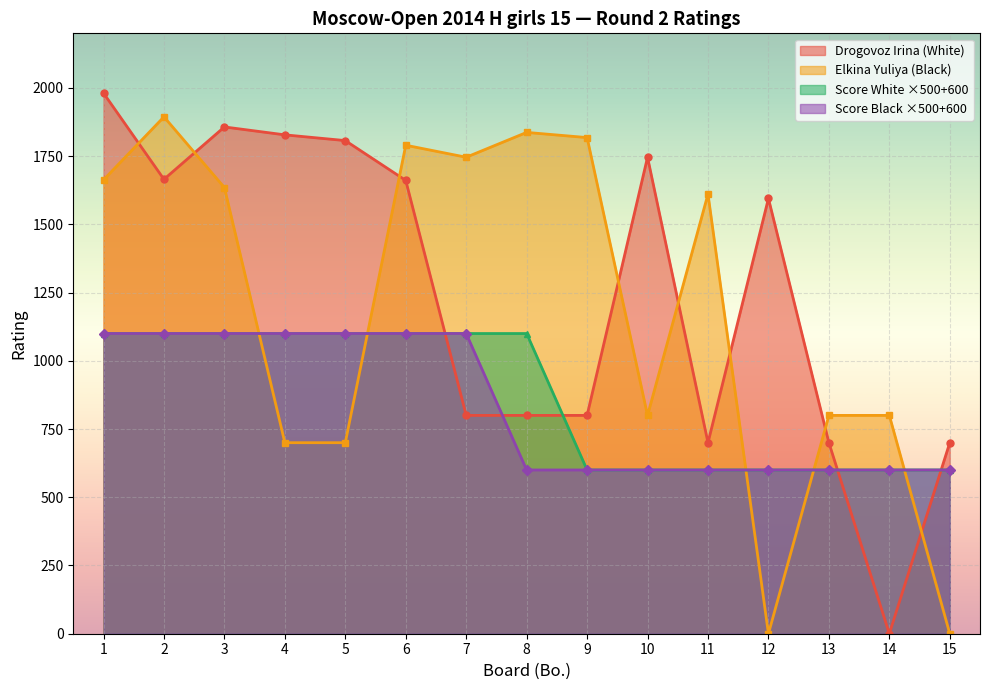

Is it true that Elkina Yuliya equals 0 at 12?

True